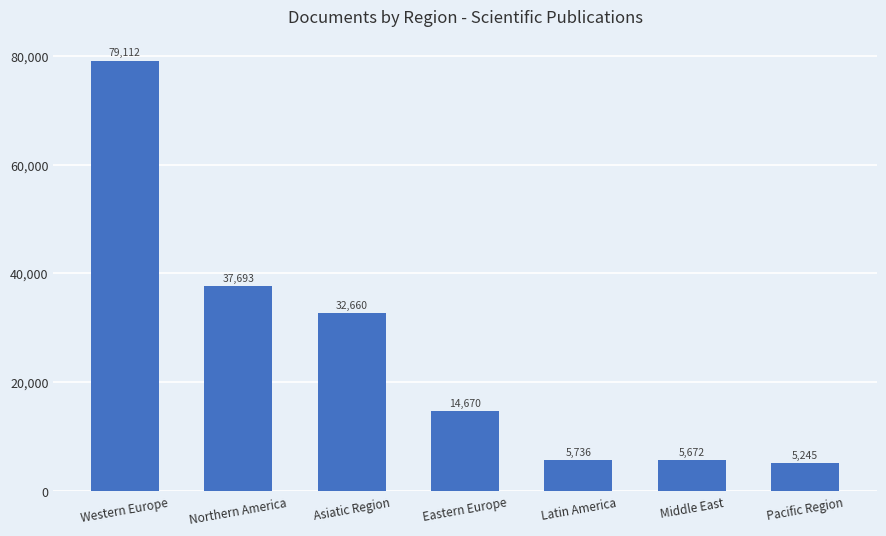

Reading right to left, extract all data points from this chart.

Pacific Region=5245	Middle East=5672	Latin America=5736	Eastern Europe=14670	Asiatic Region=32660	Northern America=37693	Western Europe=79112